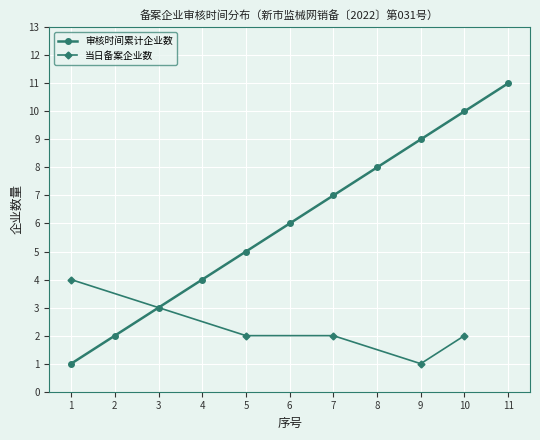

Is it true that the value at 11 is 7?

False